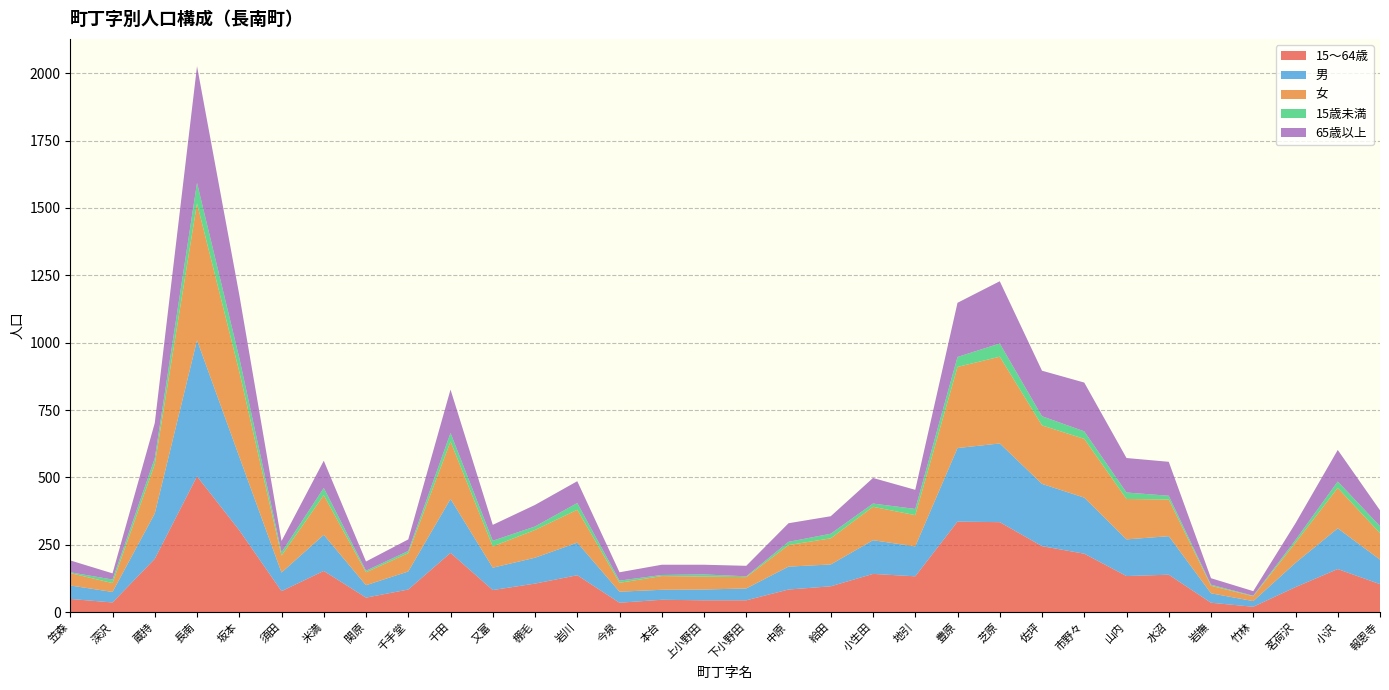

Reading right to left, list all the values displayed in this chart.

15～64歳: 報恩寺=104	小沢=160	茗荷沢=93	竹林=20	岩撫=35	水沼=139	山内=134	市野々=217	佐坪=245	芝原=334	豊原=336	地引=133	小生田=142	給田=96	中原=84	下小野田=44	上小野田=44	本台=46	今泉=35	岩川=137	棚毛=106	又富=82	千田=220	千手堂=84	関原=54	米満=153	須田=78	坂本=304	長南=504	蔵持=198	深沢=36	笠森=49
男: 報恩寺=91	小沢=151	茗荷沢=90	竹林=21	岩撫=35	水沼=143	山内=136	市野々=208	佐坪=231	芝原=292	豊原=273	地引=111	小生田=125	給田=81	中原=85	下小野田=44	上小野田=40	本台=37	今泉=41	岩川=121	棚毛=96	又富=83	千田=200	千手堂=67	関原=46	米満=134	須田=69	坂本=273	長南=505	蔵持=168	深沢=39	笠森=50
女: 報恩寺=98	小沢=150	茗荷沢=75	竹林=18	岩撫=28	水沼=136	山内=150	市野々=218	佐坪=217	芝原=322	豊原=301	地引=116	小生田=124	給田=97	中原=80	下小野田=42	上小野田=48	本台=51	今泉=33	岩川=122	棚毛=103	又富=79	千田=213	千手堂=68	関原=48	米満=147	須田=63	坂本=316	長南=508	蔵持=183	深沢=33	笠森=46
15歳未満: 報恩寺=26	小沢=24	茗荷沢=10	竹林=2	岩撫=4	水沼=14	山内=24	市野々=28	佐坪=34	芝原=49	豊原=37	地引=23	小生田=12	給田=17	中原=12	下小野田=3	上小野田=8	本台=4	今泉=8	岩川=25	棚毛=13	又富=21	千田=32	千手堂=8	関原=6	米満=27	須田=12	坂本=51	長南=76	蔵持=22	深沢=13	笠森=3
65歳以上: 報恩寺=59	小沢=117	茗荷沢=62	竹林=17	岩撫=24	水沼=126	山内=128	市野々=181	佐坪=169	芝原=231	豊原=201	地引=71	小生田=95	給田=65	中原=69	下小野田=39	上小野田=36	本台=38	今泉=31	岩川=81	棚毛=80	又富=59	千田=161	千手堂=43	関原=34	米満=101	須田=42	坂本=234	長南=433	蔵持=131	深沢=23	笠森=44